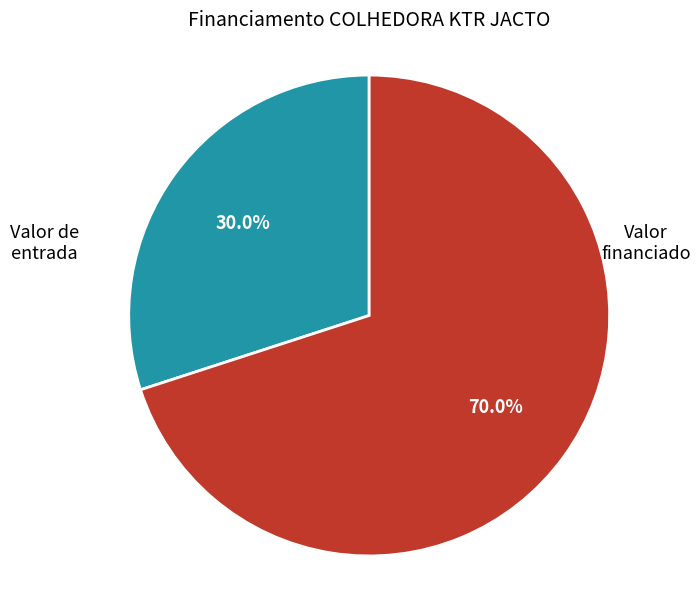

How many segments does this pie chart have?

2